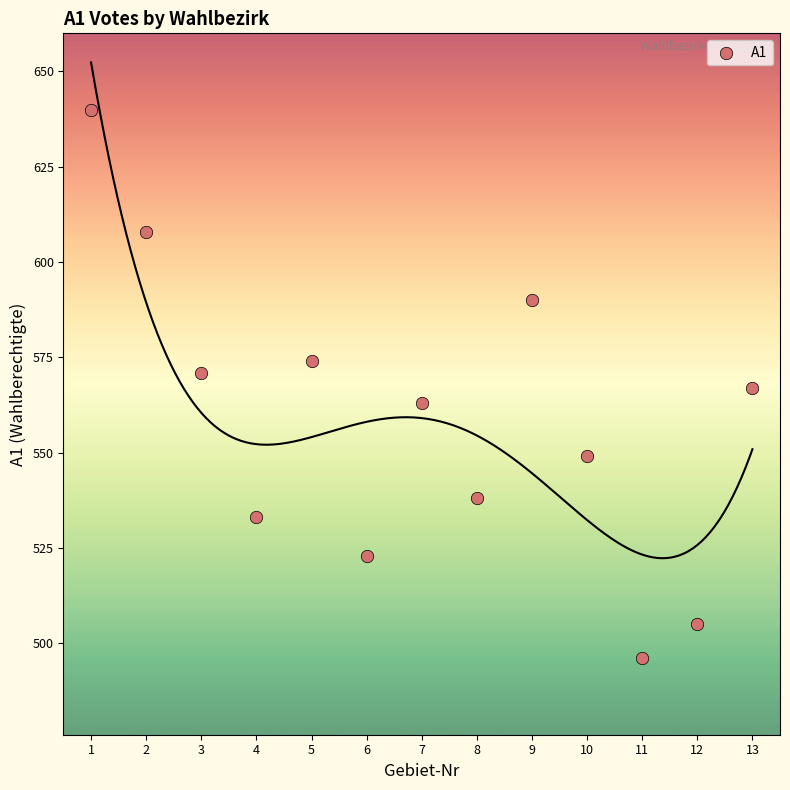

What is the range of X values (max minus min)?

12